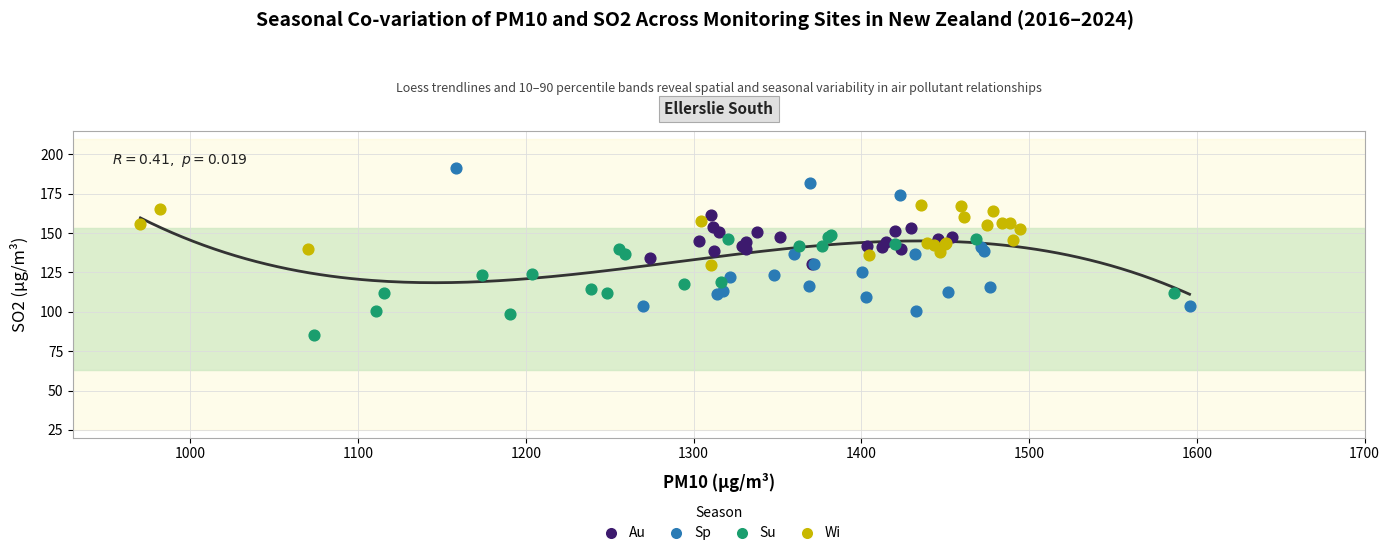

Which series reaches the maximum Y coordinate?

Sp